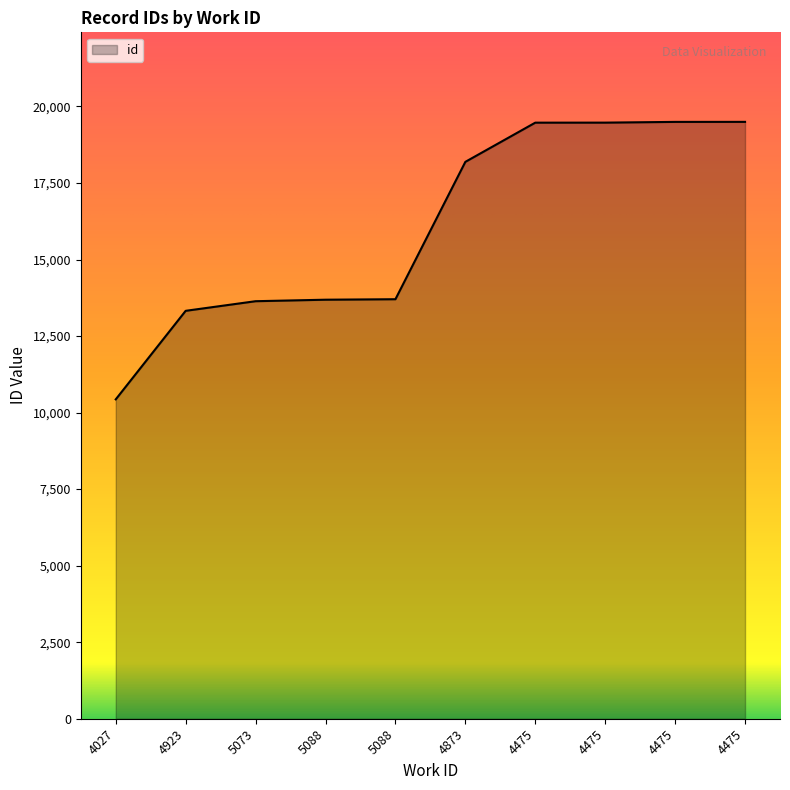

Approximately how many times larger is the value at 4475 compared to 5073?

1.4